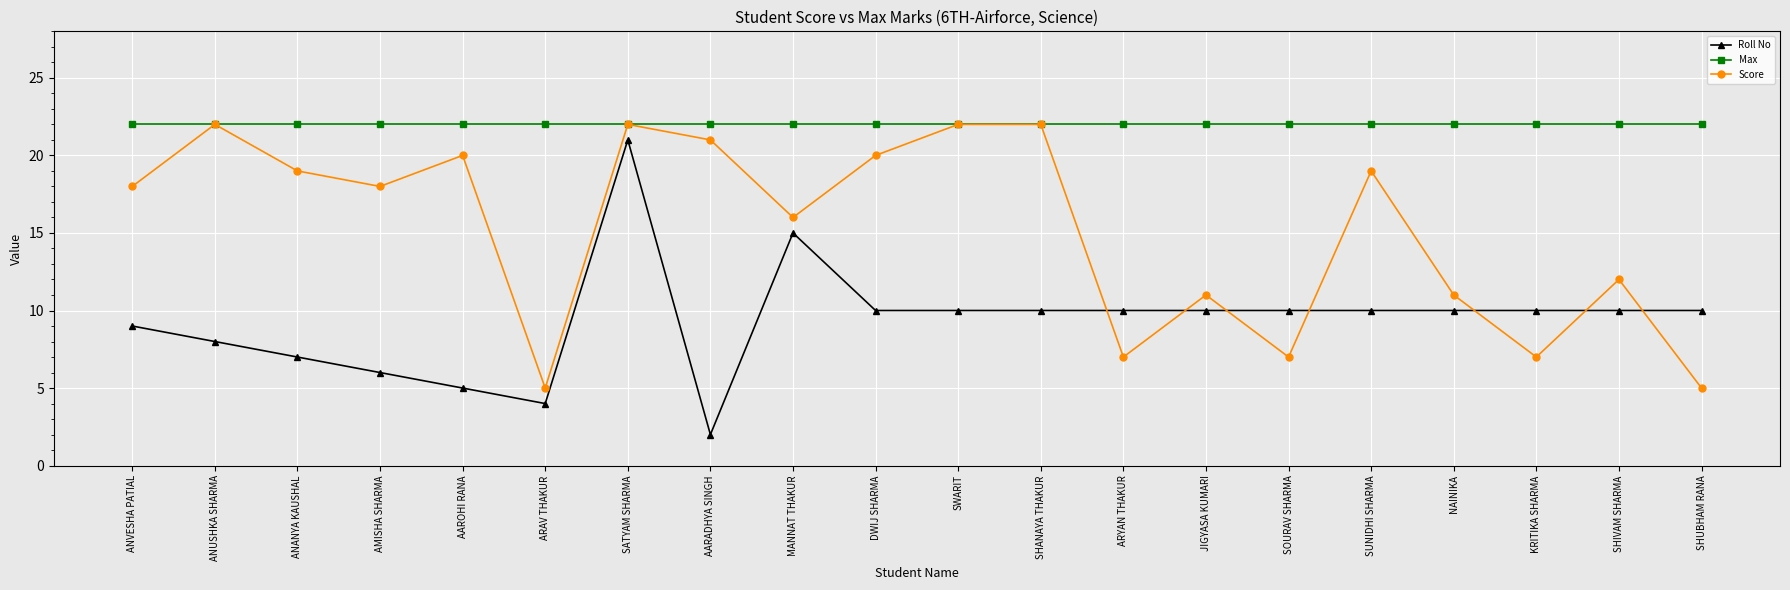

Which series changed the most between AMISHA SHARMA and KRITIKA SHARMA?

Score